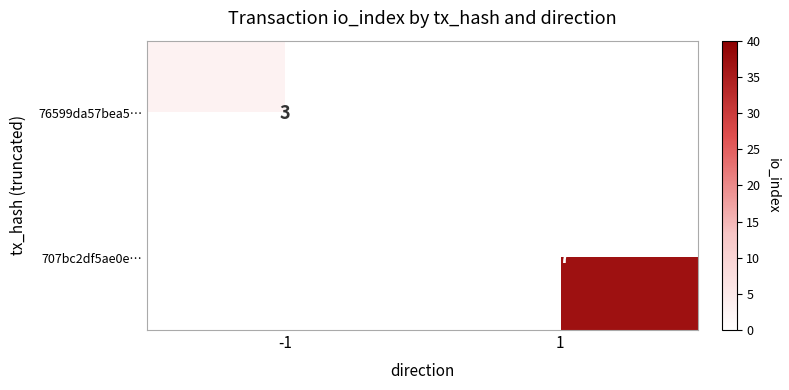

What is the smallest value displayed?

3.0